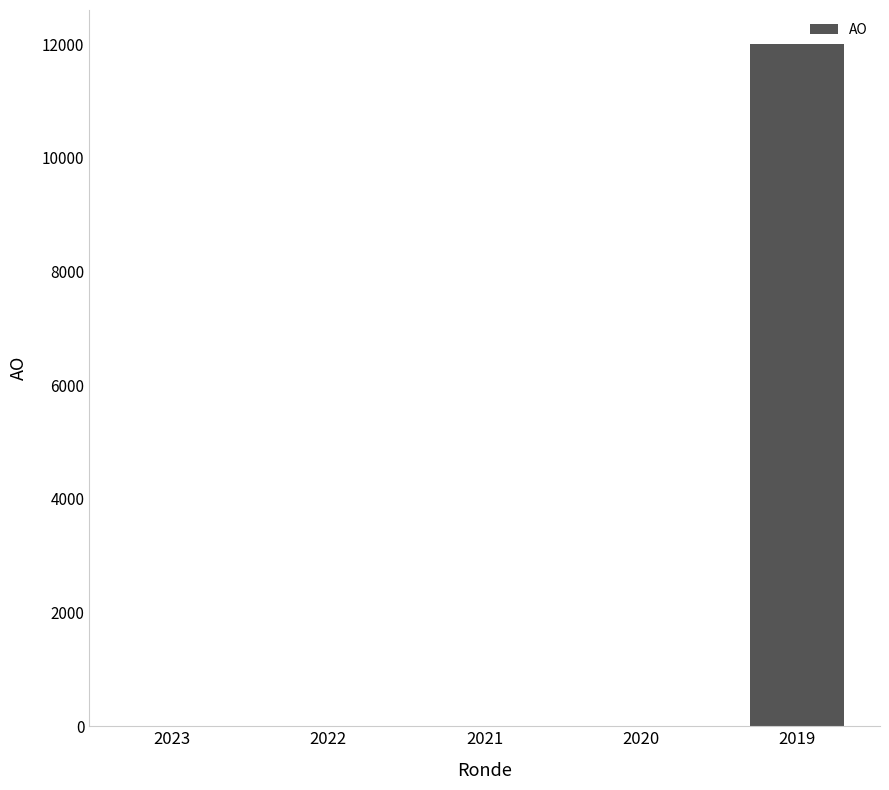

Reading left to right, list all the values displayed in this chart.

0	0	0	0	12000